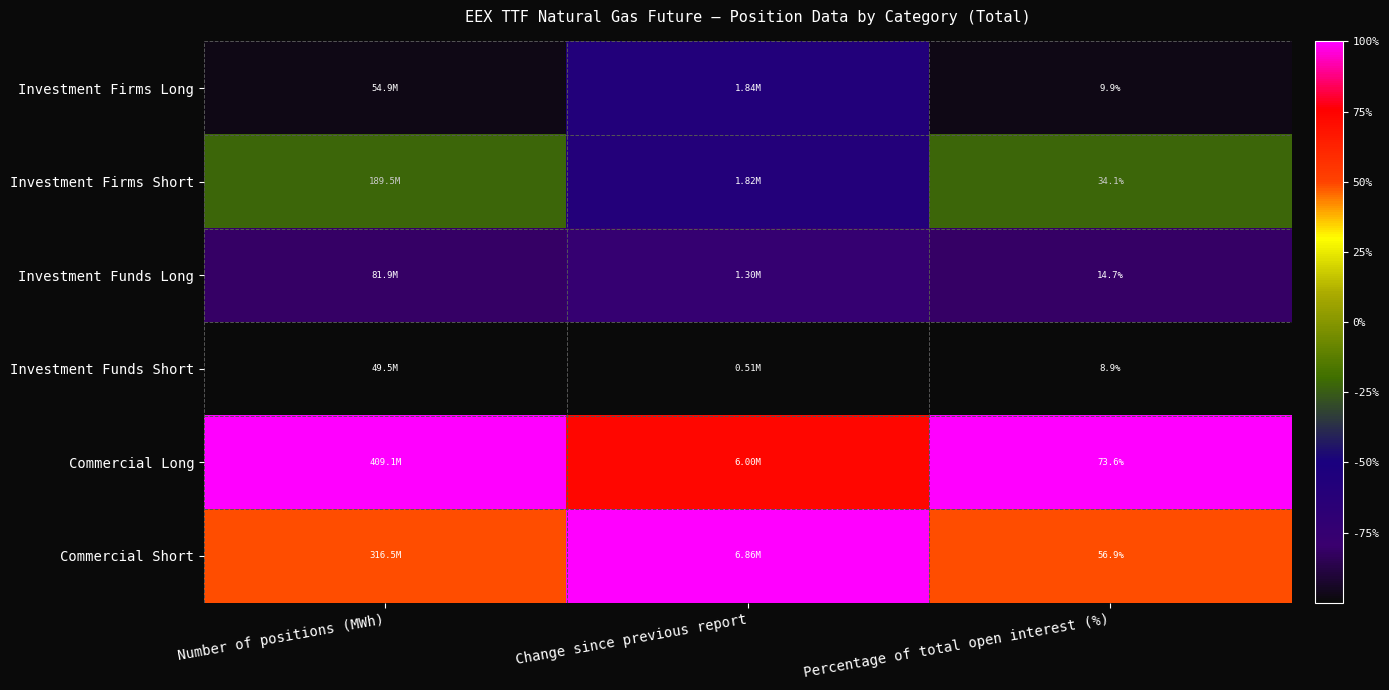

Rank the series at Percentage of total open interest (%) from lowest to highest value.

Investment Funds Short, Investment Firms Long, Investment Funds Long, Investment Firms Short, Commercial Short, Commercial Long